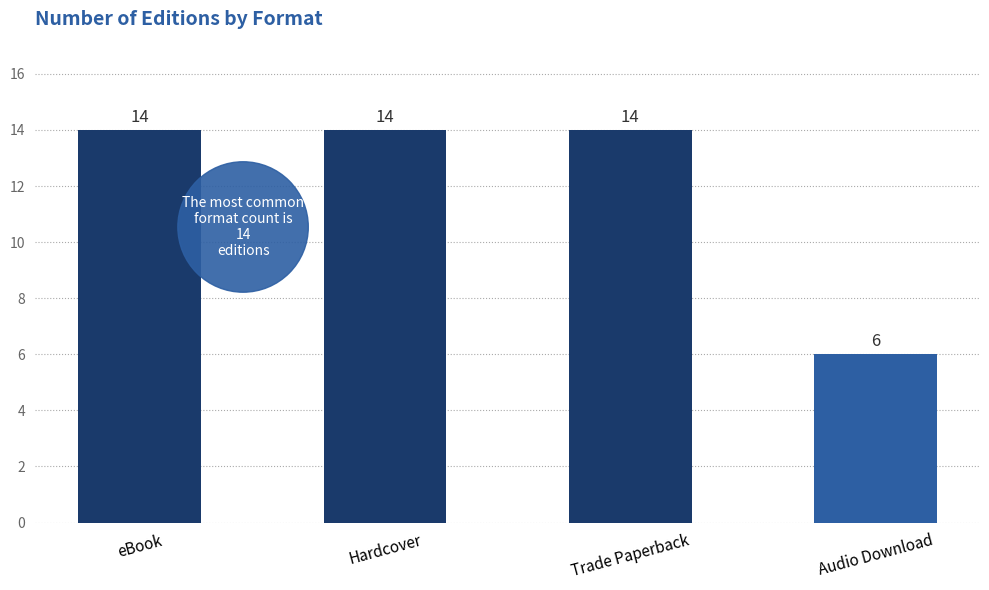

What is the sum of all values?

48